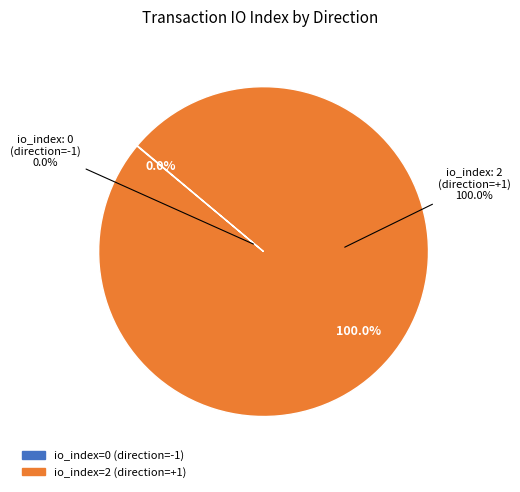

The direction=1 (io_index=2) slice represents 90% of the pie. True or false?

False